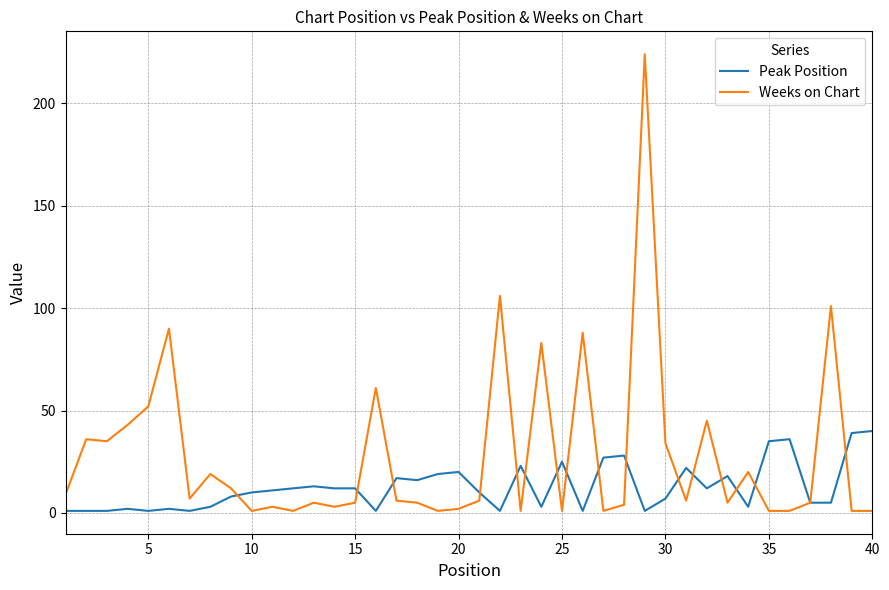

What is the highest value of the Peak Position series?

40